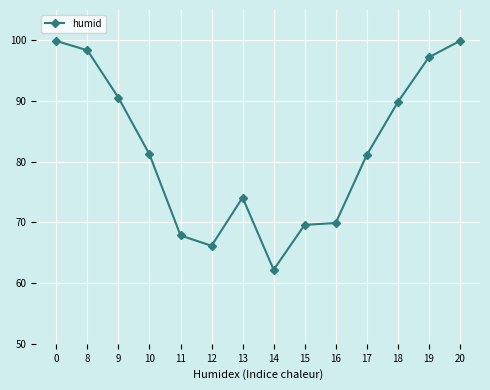

Which has a higher value, 19 or 17?

19